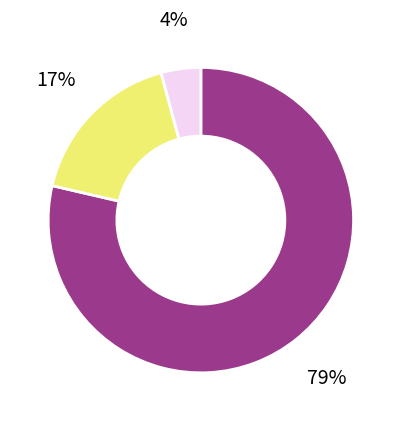

Does any single category account for the majority?

Yes